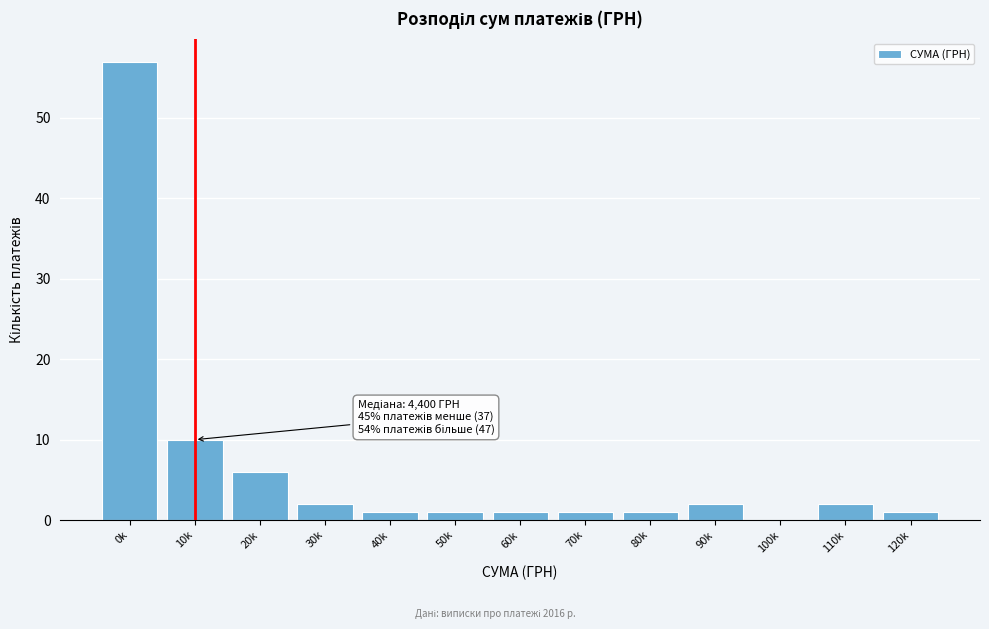

Reading right to left, extract all data points from this chart.

120k=1	110k=2	100k=0	90k=2	80k=1	70k=1	60k=1	50k=1	40k=1	30k=2	20k=6	10k=10	0k=57